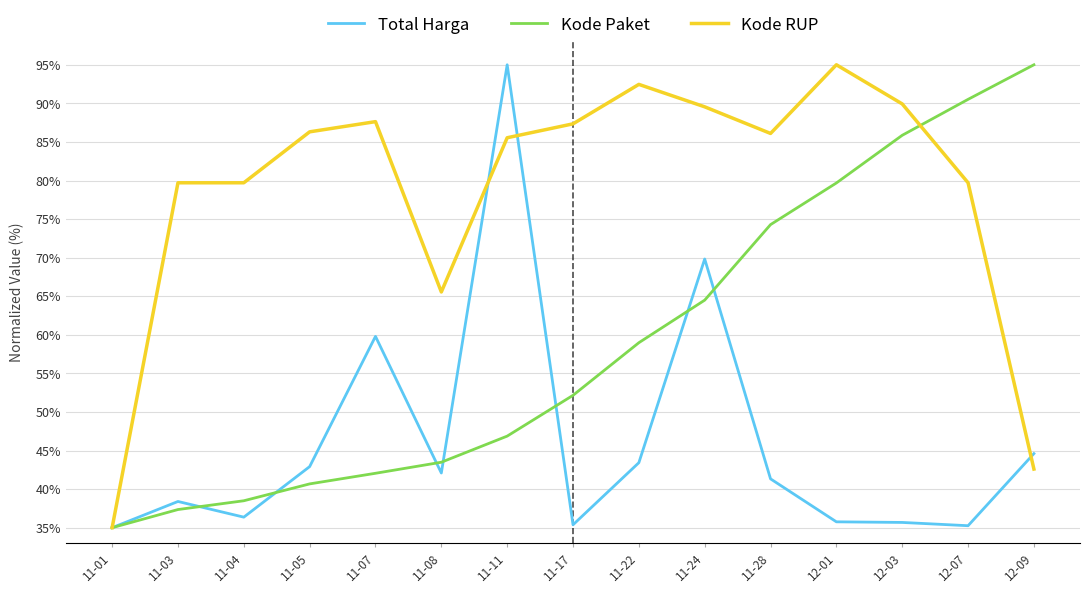

Does the chart have visible grid lines?

Yes